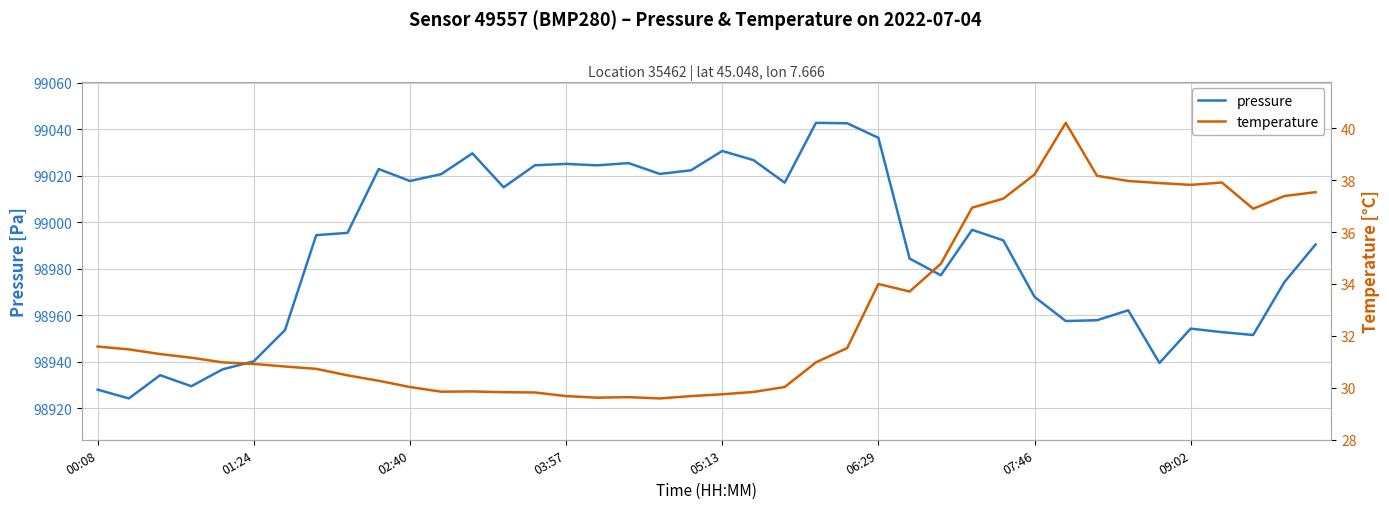

True or false: pressure and temperature intersect in this chart.

False